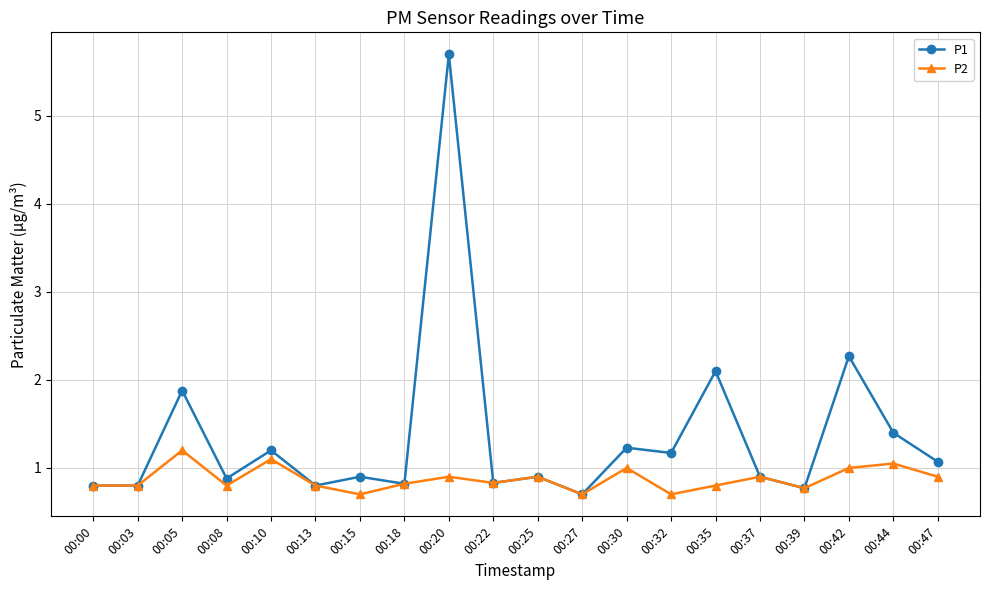

What is the value of the P2 point at the 15th from the left?

0.8